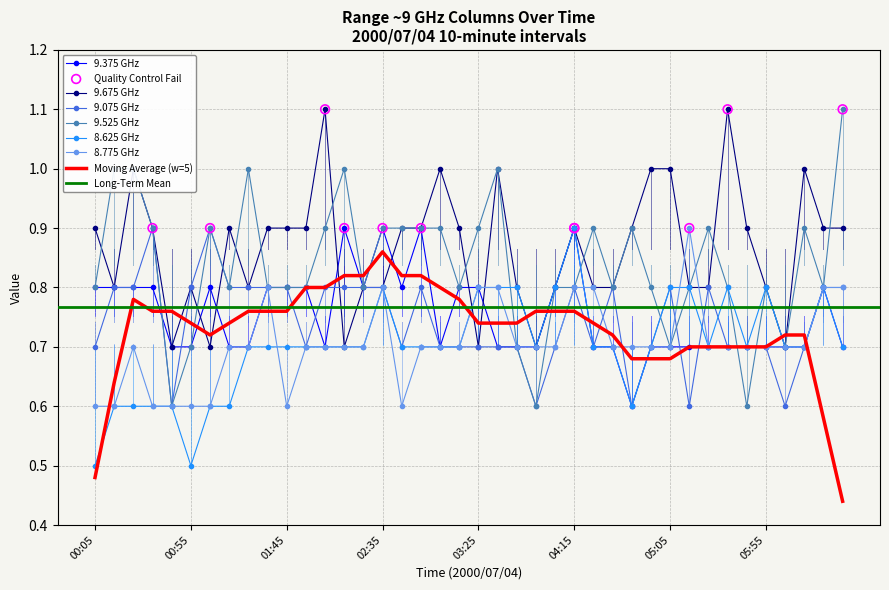

What is the total value across all series at 2000/07/04 03:45?

4.4